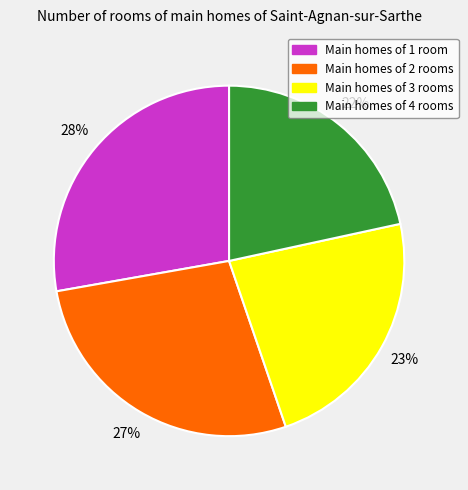

Is there any slice that represents more than half of the pie?

No